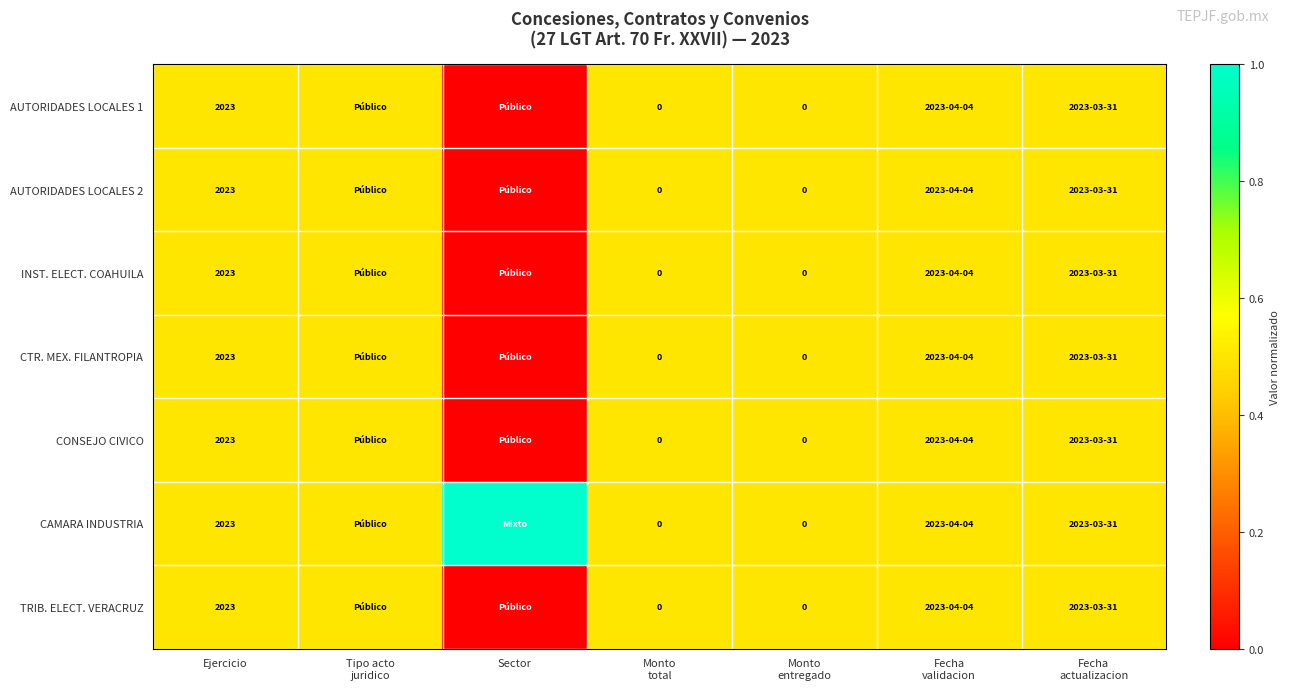

At how many categories does at least one series exceed 0?

7